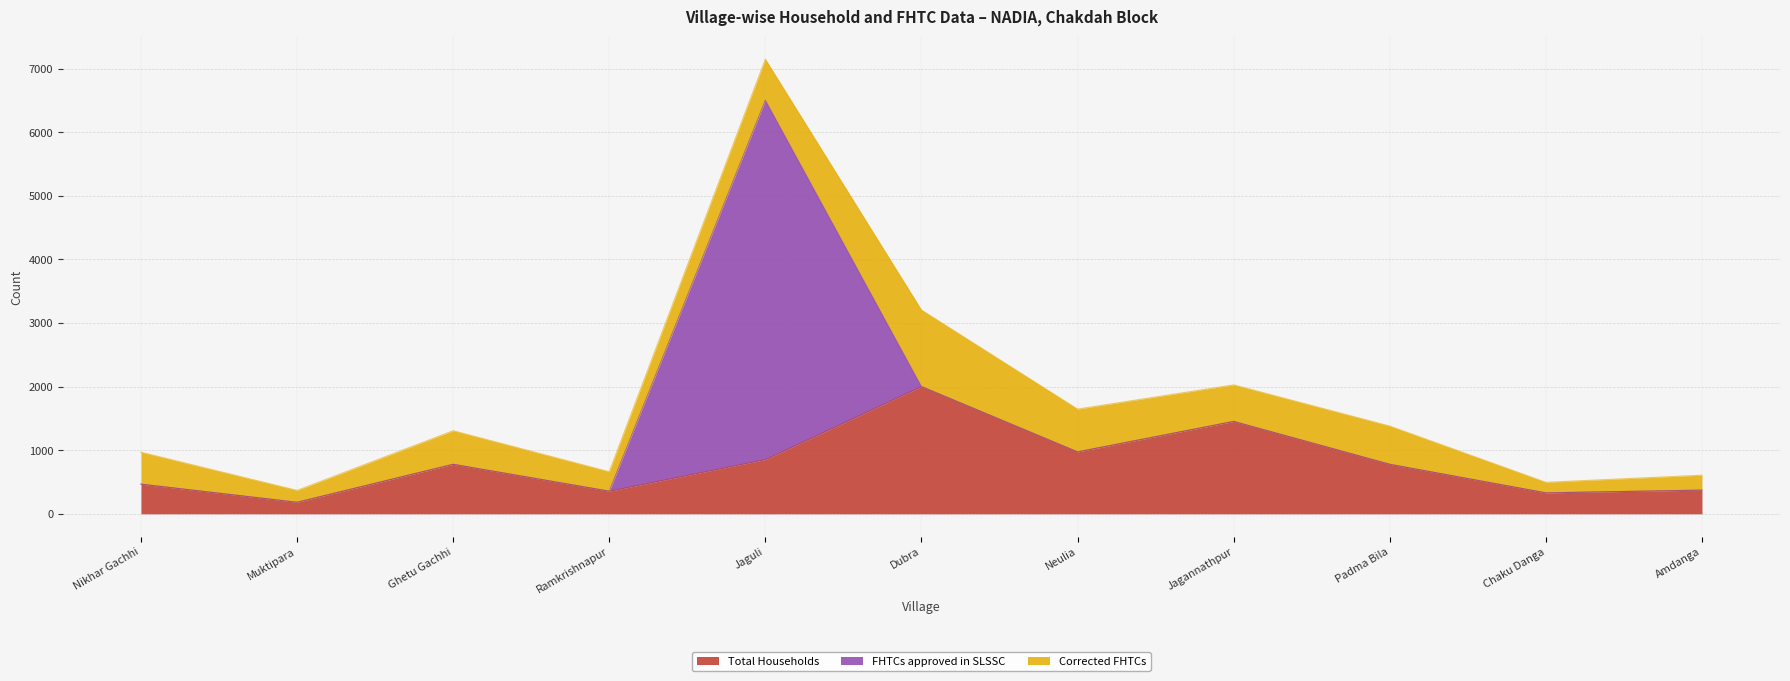

What is the total value across all series at Padma Bila?

1379